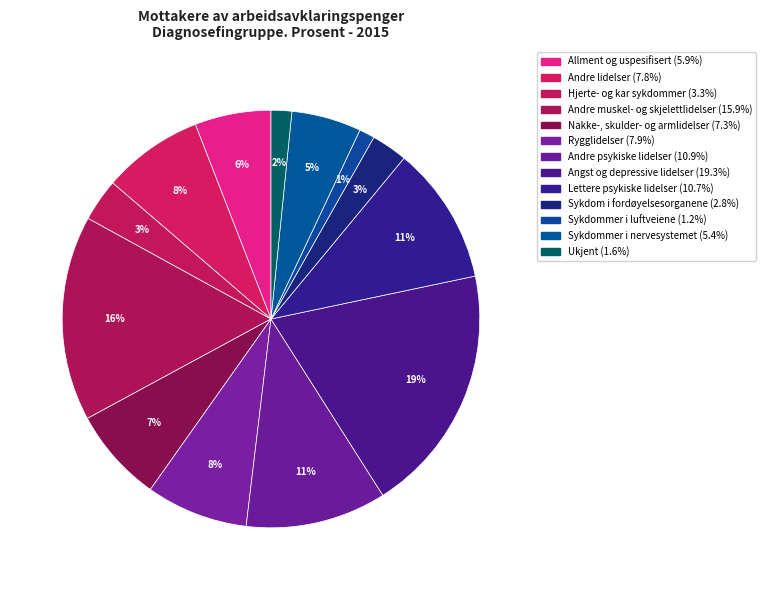

To the nearest percent, what is the difference between the Allment og uspesifisert and Rygglidelser slice percentages?

2%